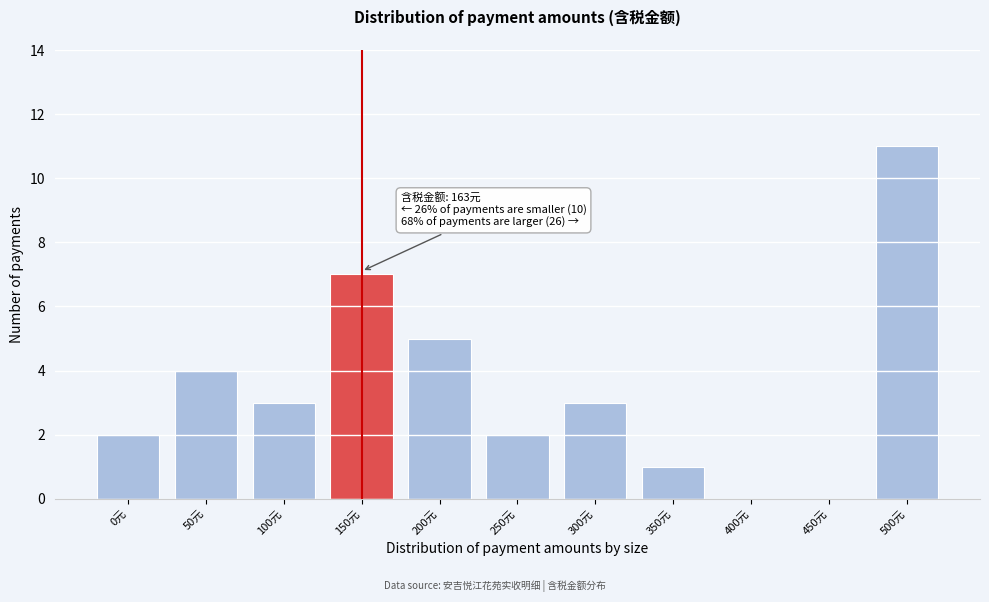

Reading left to right, list all the values displayed in this chart.

0元=2	50元=4	100元=3	150元=7	200元=5	250元=2	300元=3	350元=1	400元=0	450元=0	500元=11